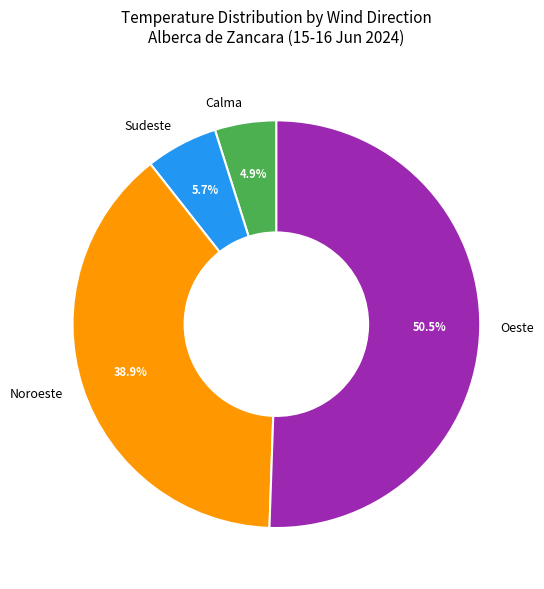

Rank the categories by value from lowest to highest.

Calma, Sudeste, Noroeste, Oeste